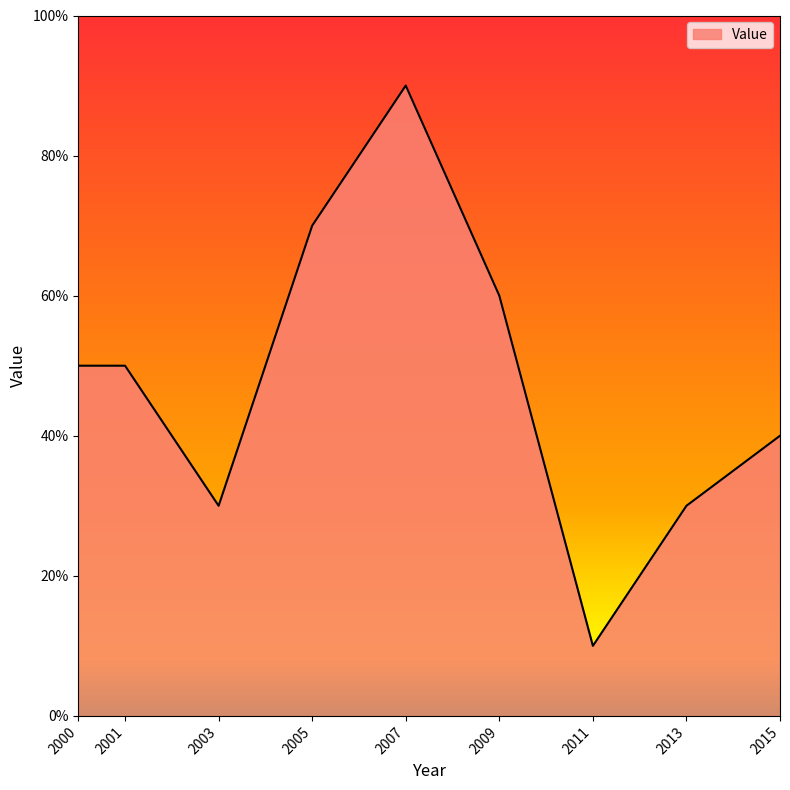

How many interior local valleys (lower than both neighbors) does the data have?

2